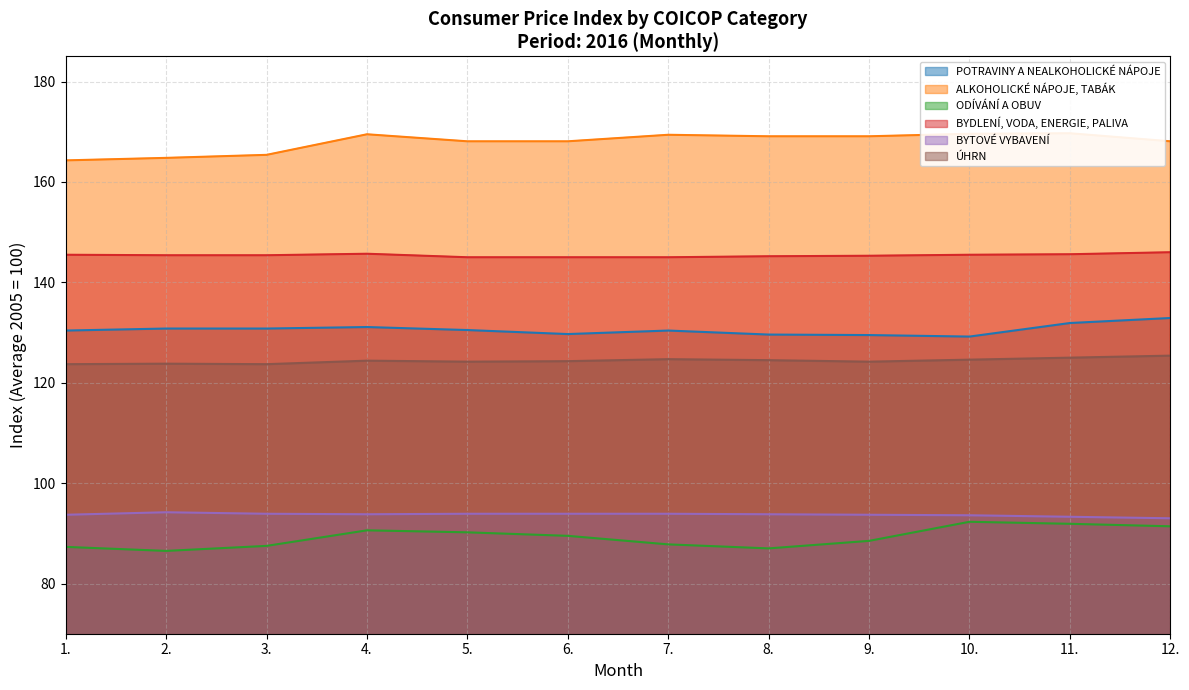

What position from the left is 4.?

4